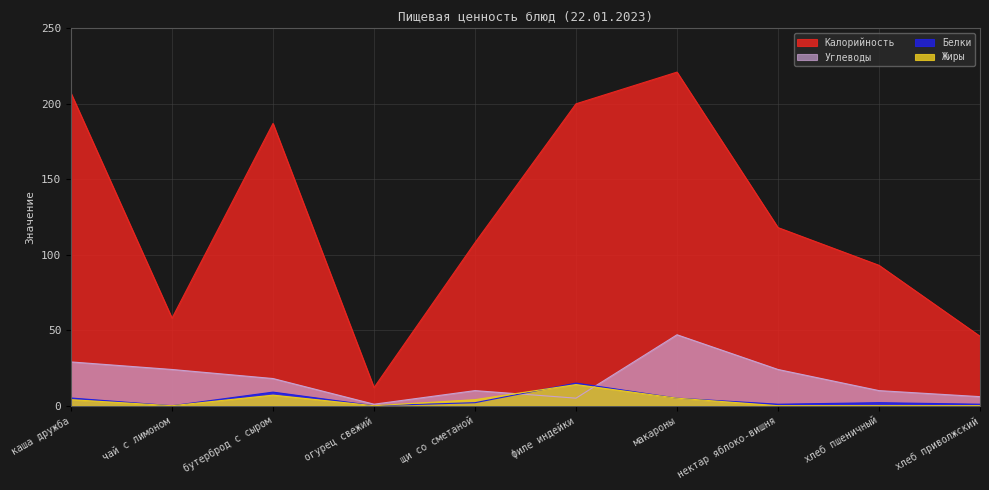

What are all the series names shown in the legend?

Калорийность, Углеводы, Белки, Жиры